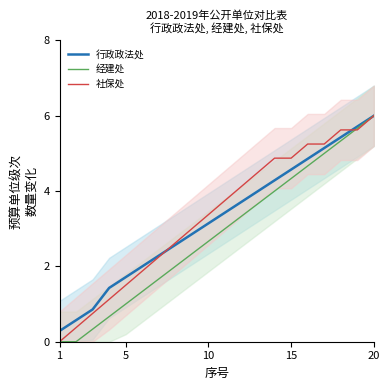

What is the maximum value for 社保处?

6.0